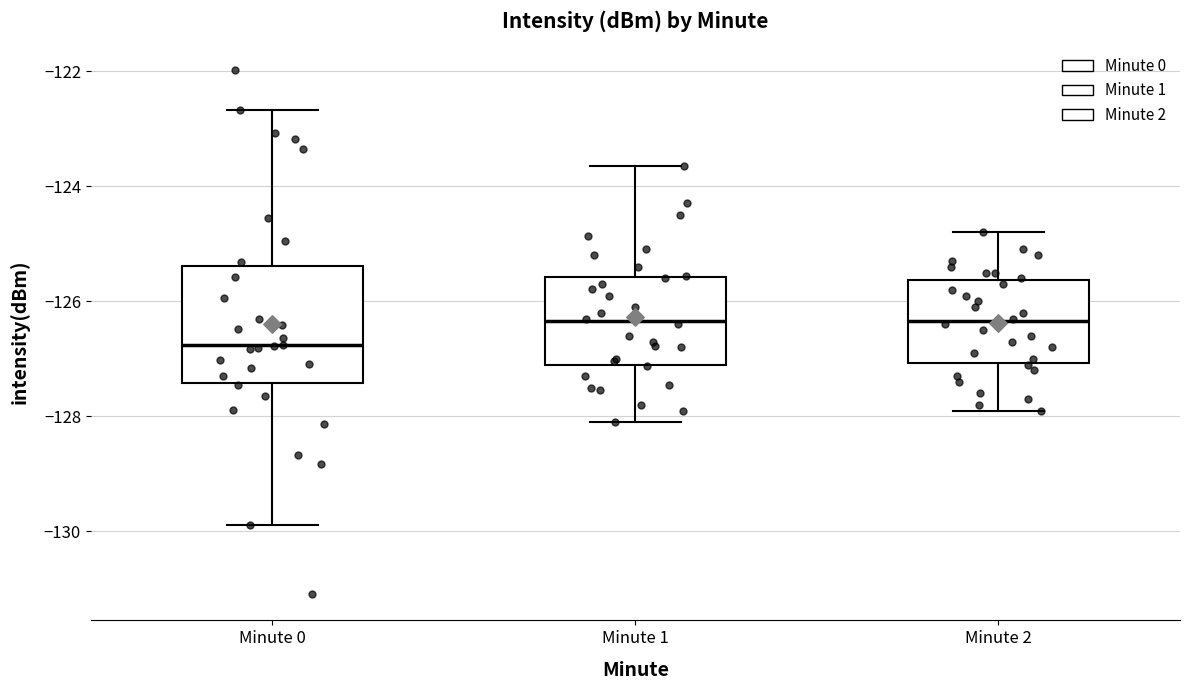

Reading left to right, read every box against the y-axis: the position of its median line, the range the box covers, and the ends of its whiskers. The values are not printed on the chart, so give them approximately, as read against the axis.

Minute 0: median -126.8, box -127.4 to -125.4, whiskers -129.8 to -122.6
Minute 1: median -126.4, box -127.0 to -125.6, whiskers -128.0 to -123.6
Minute 2: median -126.4, box -127.0 to -125.6, whiskers -127.8 to -124.8